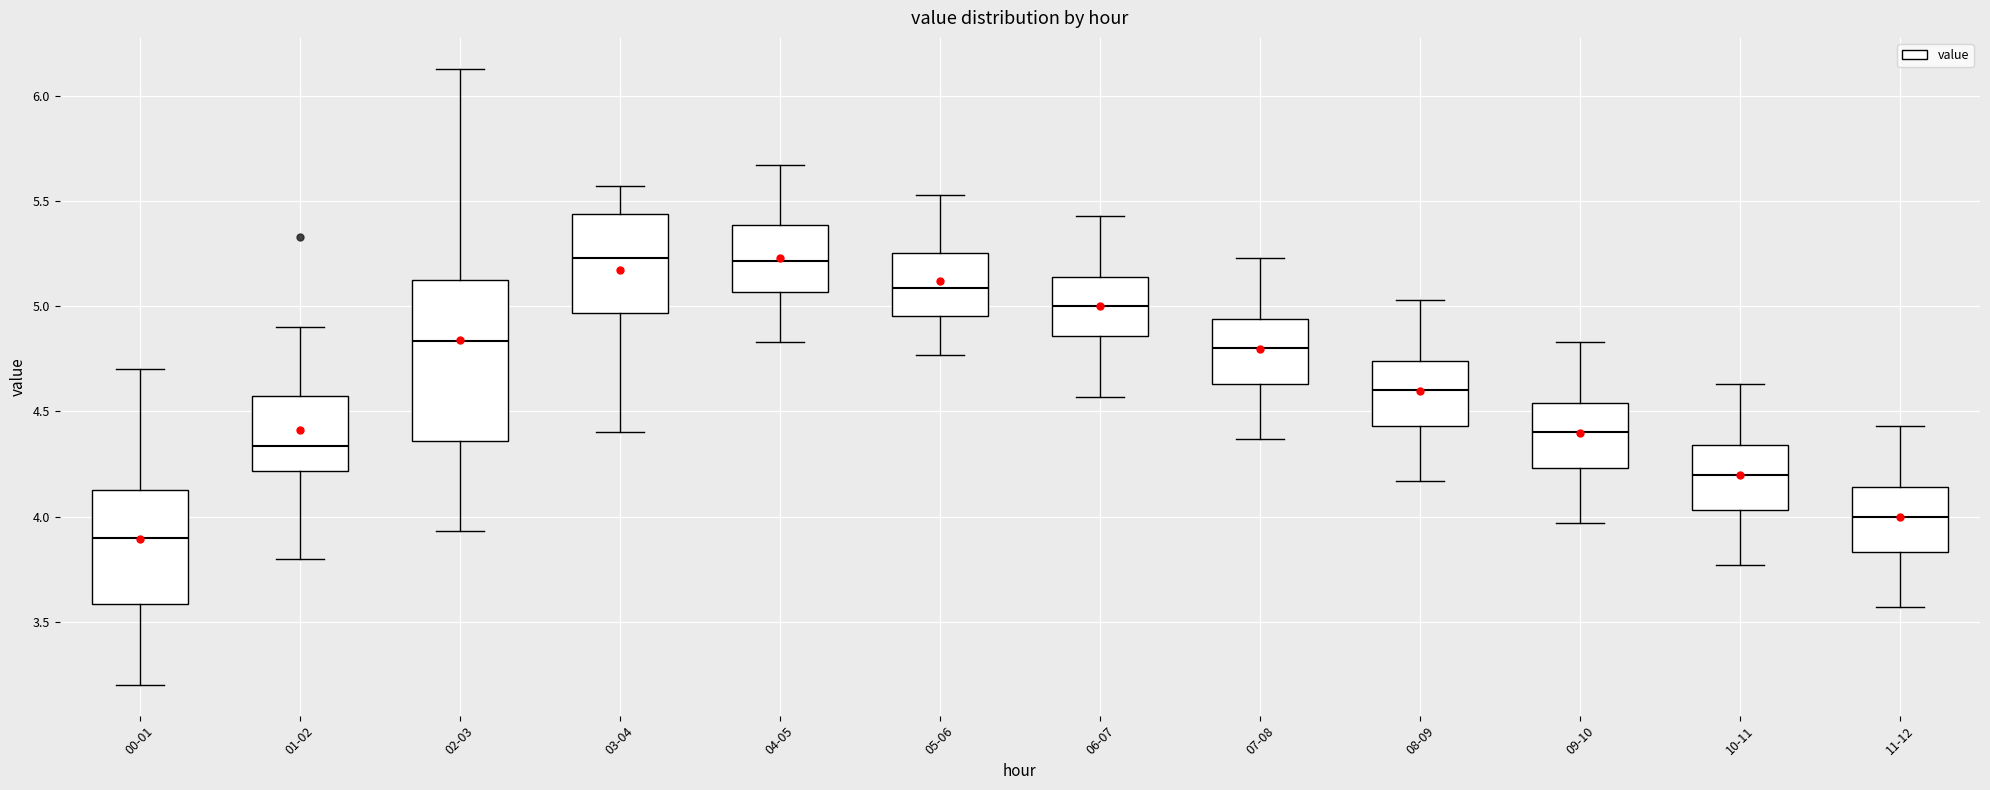

Comparing the boxes themselves (not the whiskers), which one is the tallest?

02-03